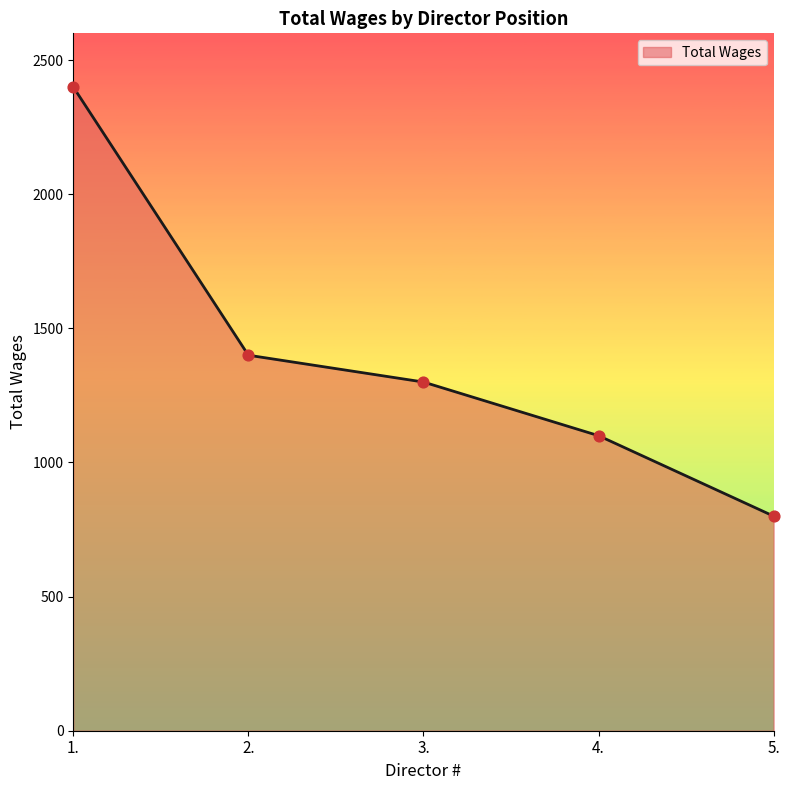

What is the change in value from 2. to 3.?

-100